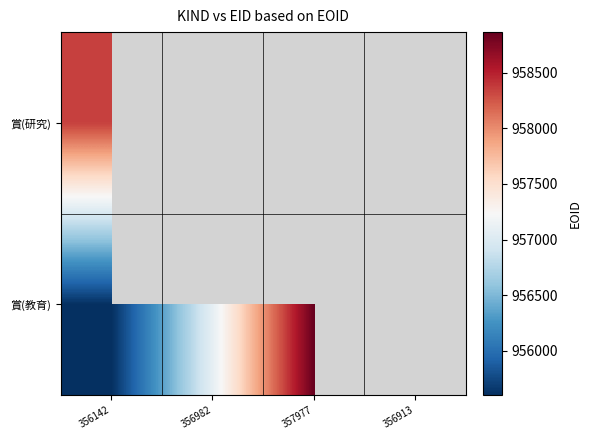

How many series are shown in this chart?

2